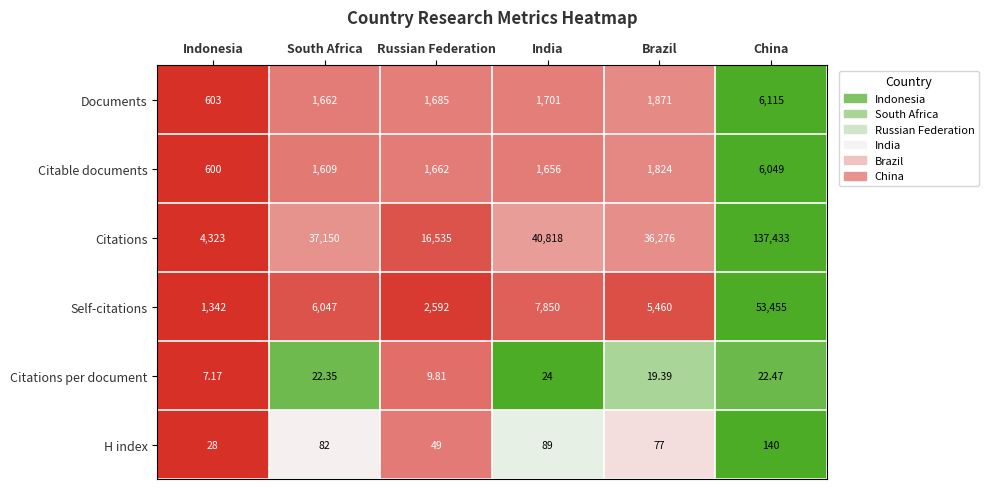

How many data points in Citations per document are above 22?

3